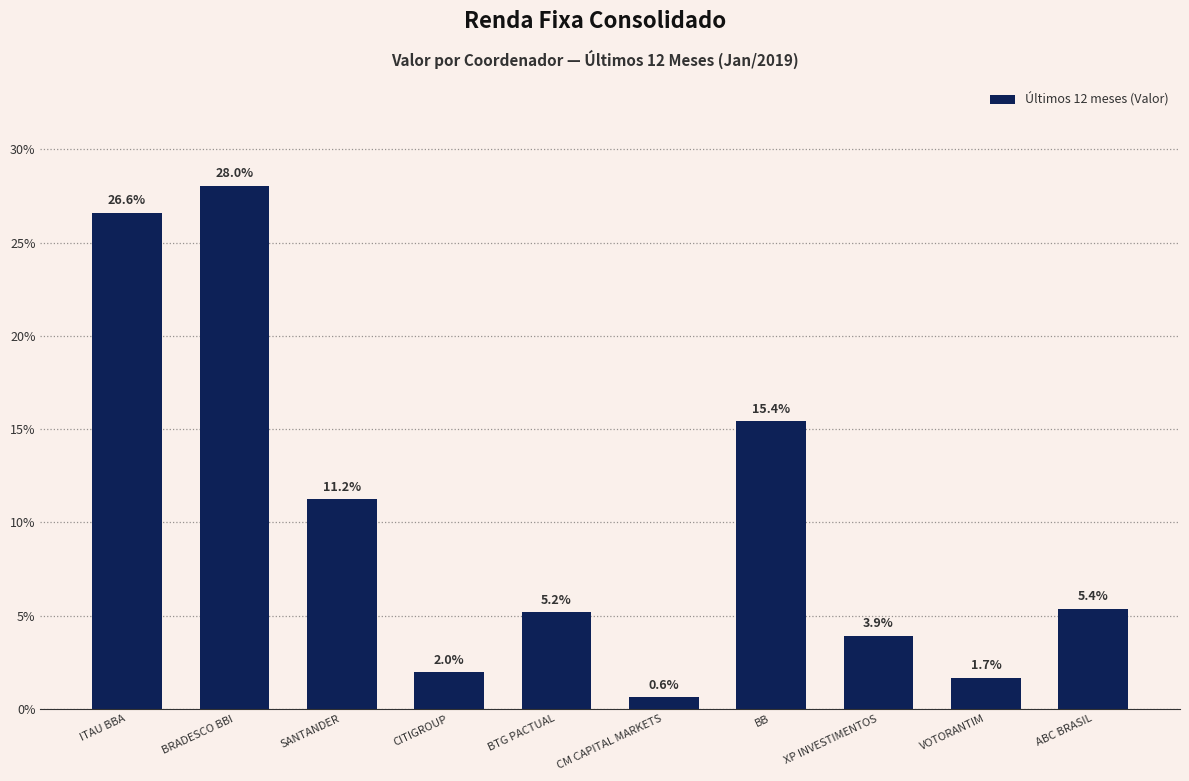

Which label corresponds to the largest value in the chart?

BRADESCO BBI